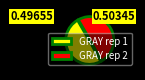

Rank the categories by value from highest to lowest.

GRAY rep 2, GRAY rep 1